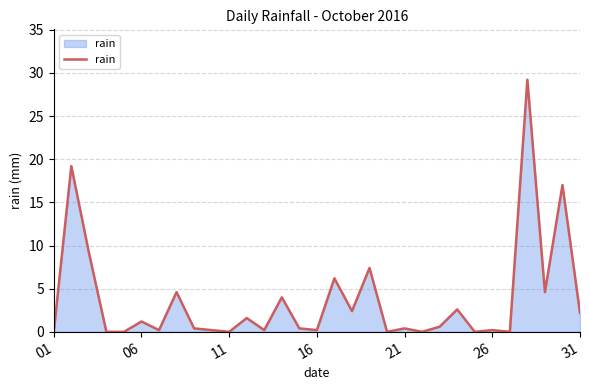

What is the greatest value displayed?

29.2